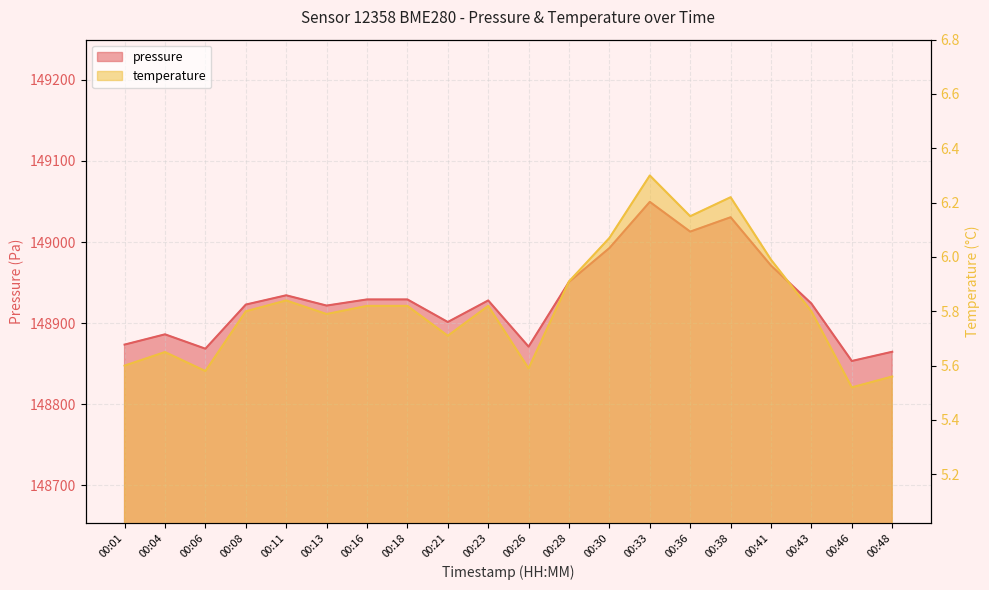

What is the sum of all temperature values?

116.5